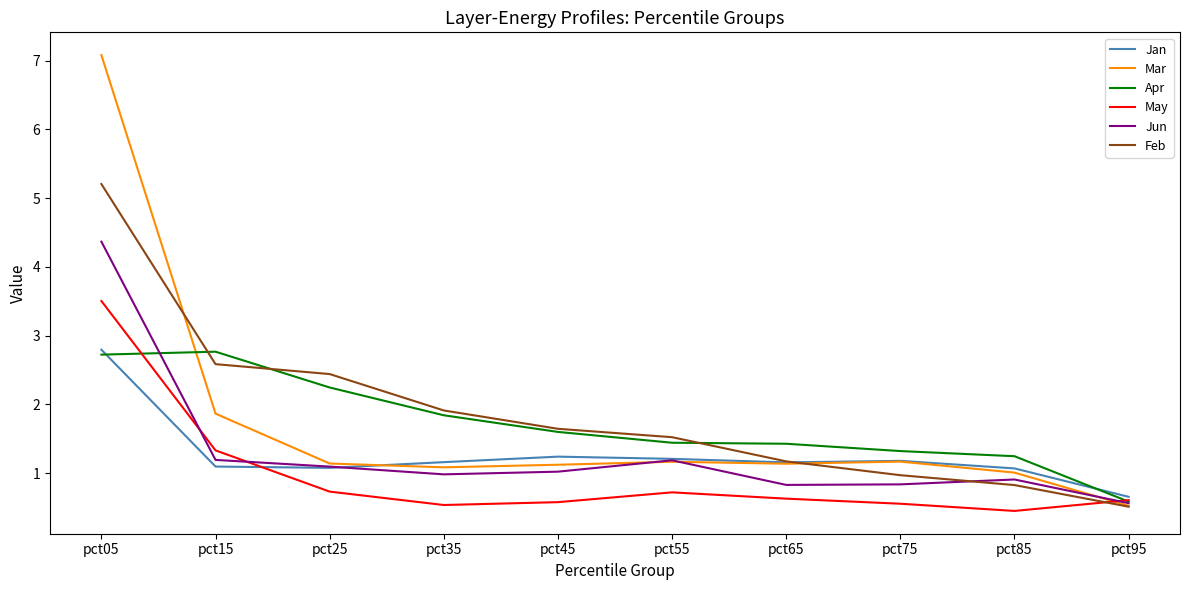

At which label does Jun first exceed 1?

pct05